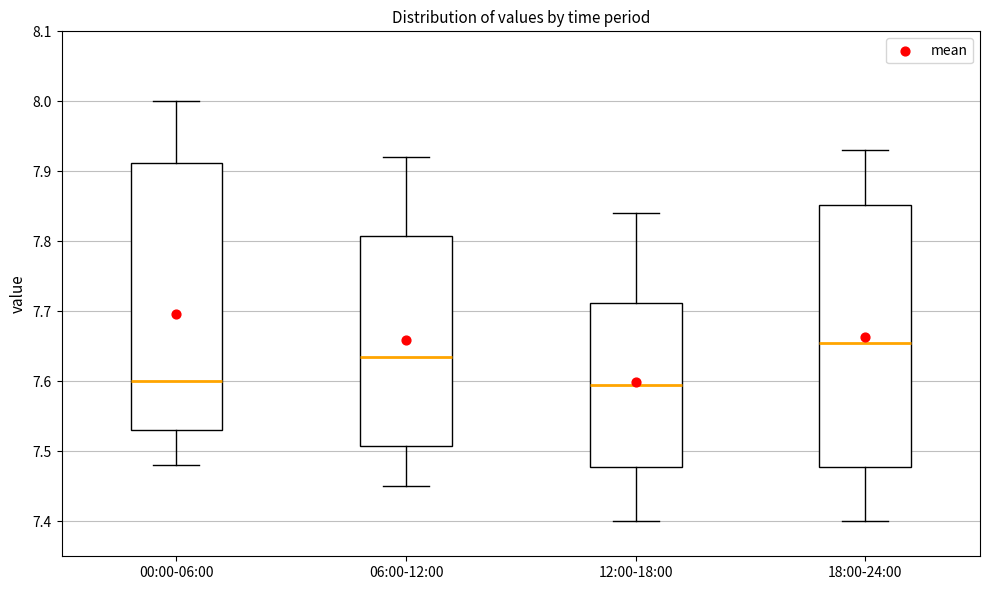

Where does the lower whisker of the box for 06:00-12:00 end on the y-axis? The values are not printed on the chart, so give them approximately, as read against the axis.

7.45